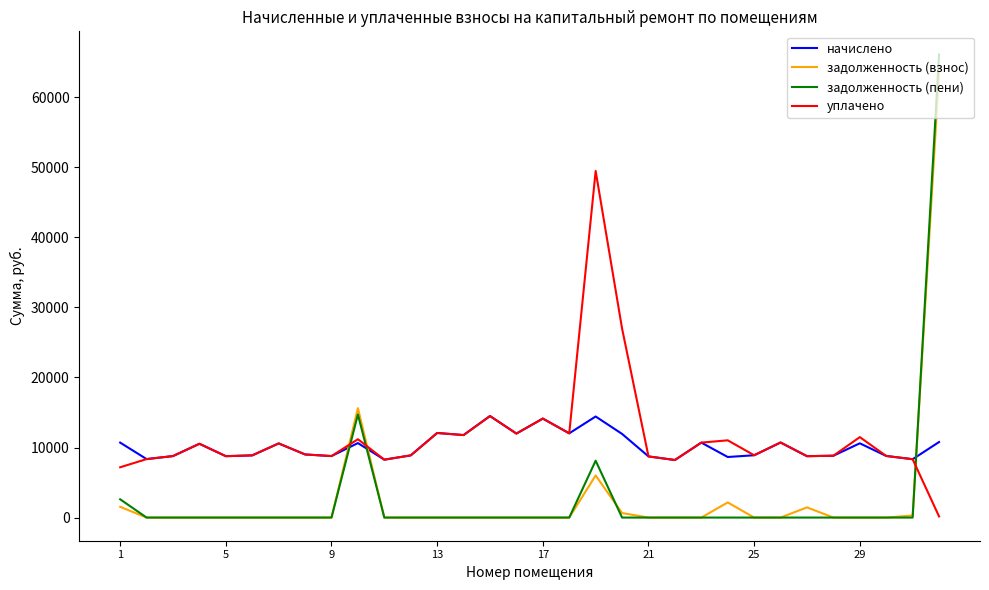

What is the highest value of the уплачено series?

49465.1